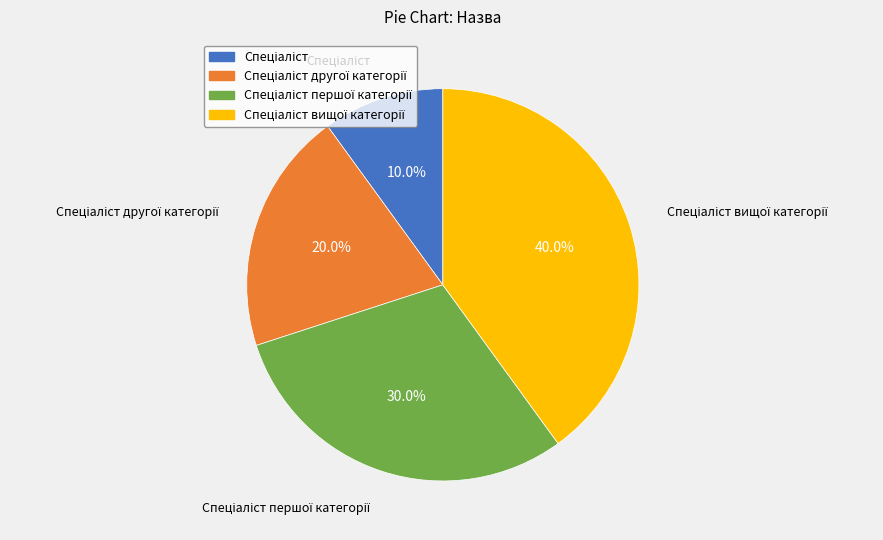

Is there a majority slice in this chart?

No